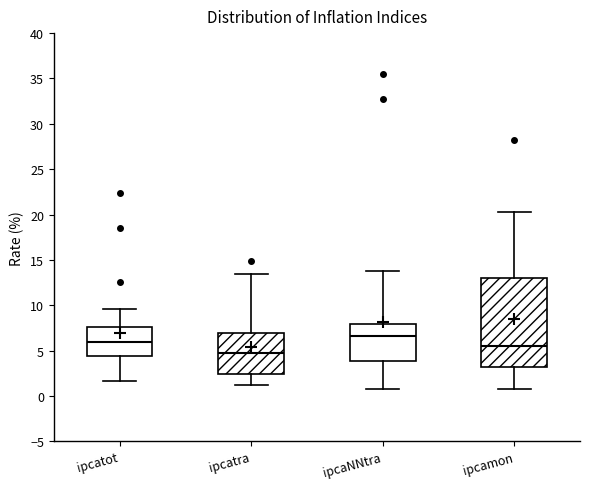

Which box is the tallest, from its lower edge to its upper edge?

ipcamon